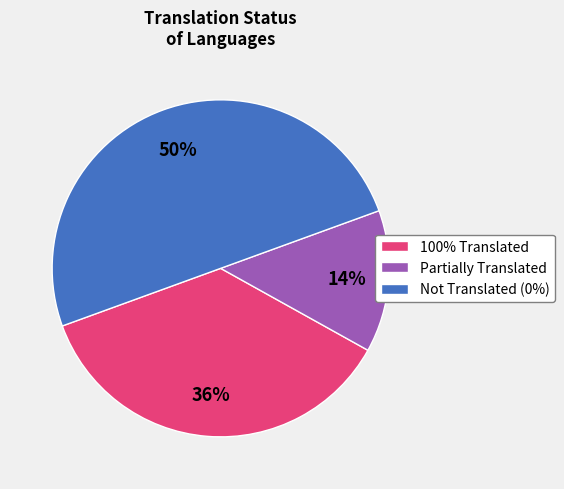

Rank the categories by value from lowest to highest.

Partially Translated, 100% Translated, Not Translated (0%)